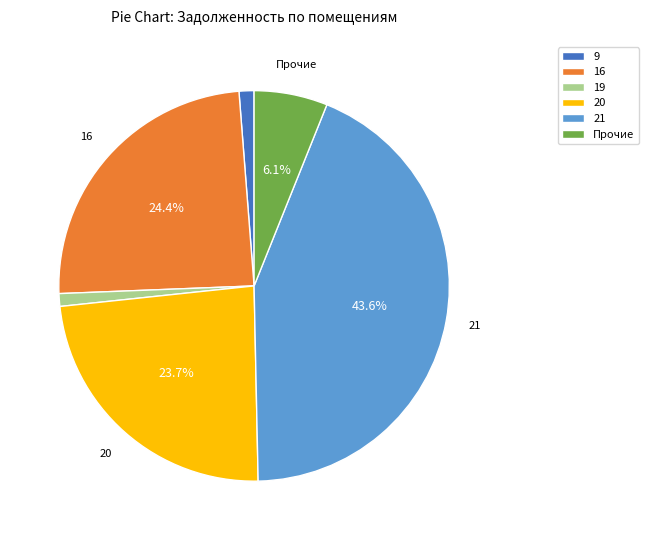

To the nearest percent, what is the average slice percentage?

17%